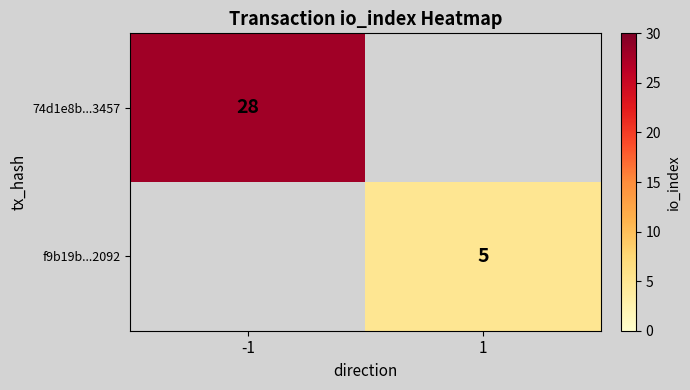

The value of f9b19b...2092 at 1 is 3. True or false?

False